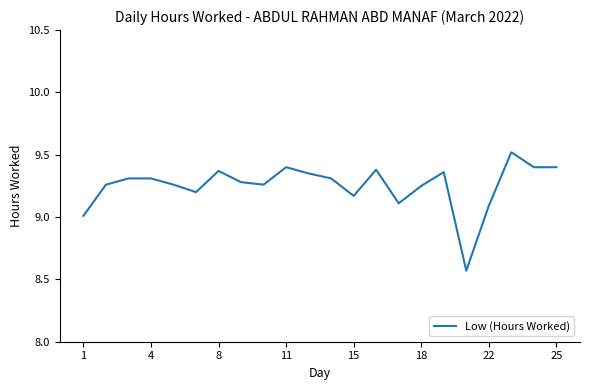

What is the maximum value shown in the chart?

9.5